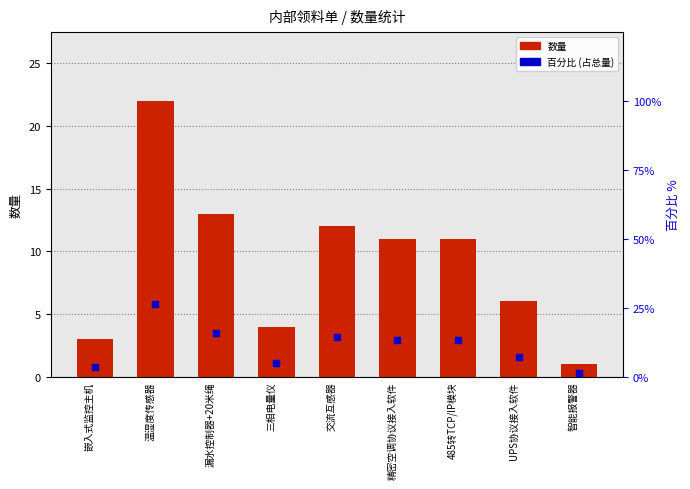

Which series reaches the maximum Y coordinate?

百分比 (占总量)